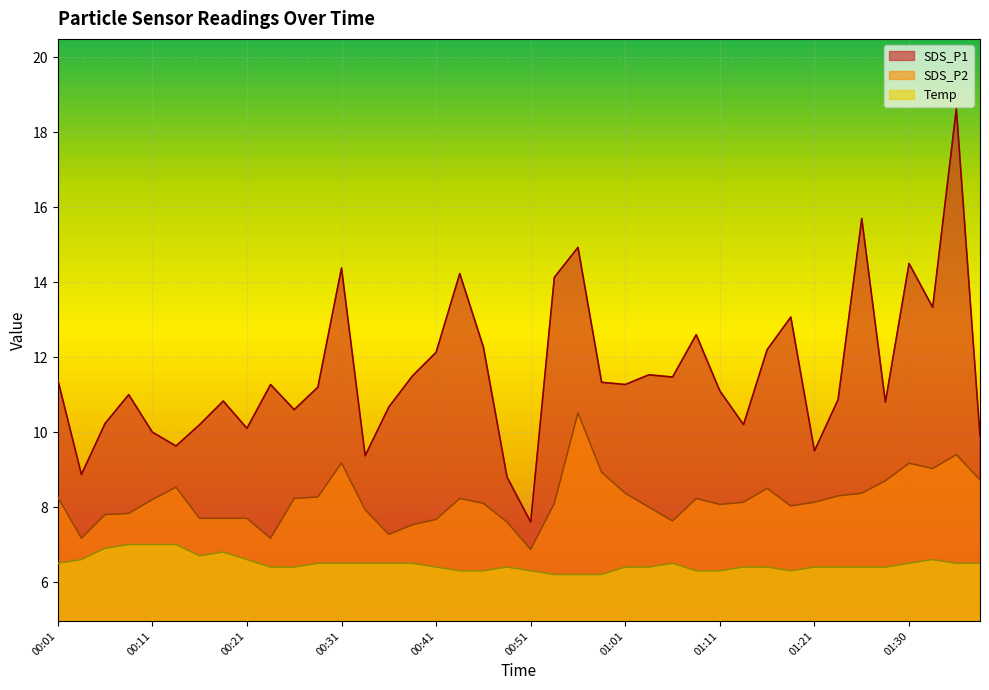

True or false: SDS_P2 and Temp intersect in this chart.

False